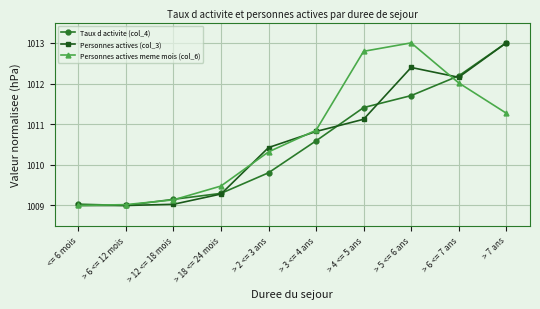

Is the value of Personnes actives meme mois (col_6) at > 6 <= 12 mois greater than the value of Personnes actives (col_3) at > 6 <= 7 ans?

No